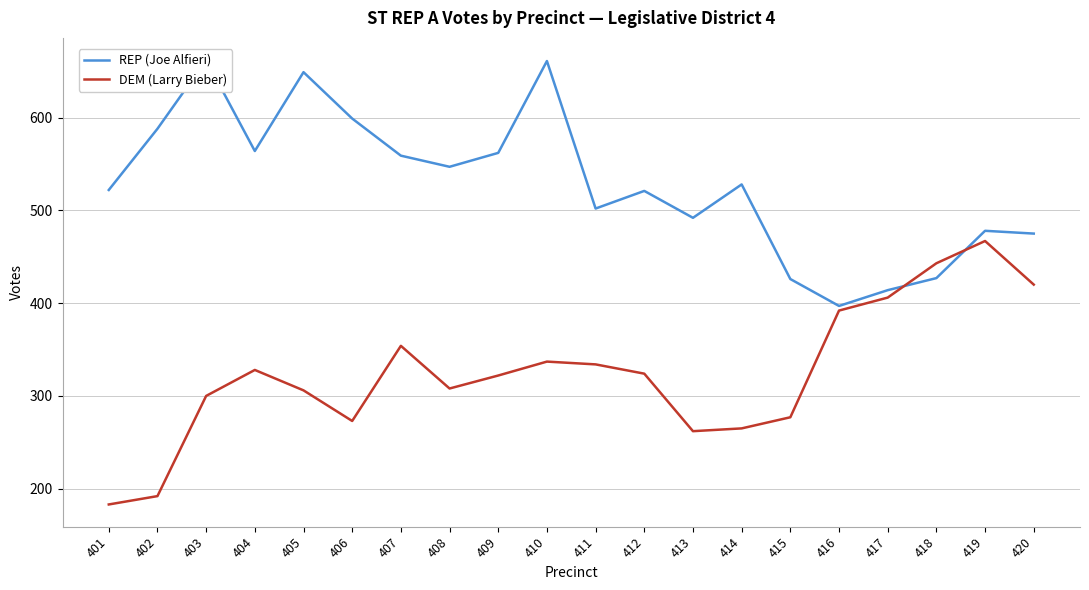

Rank the series at 402 from lowest to highest value.

DEM (Larry Bieber), REP (Joe Alfieri)